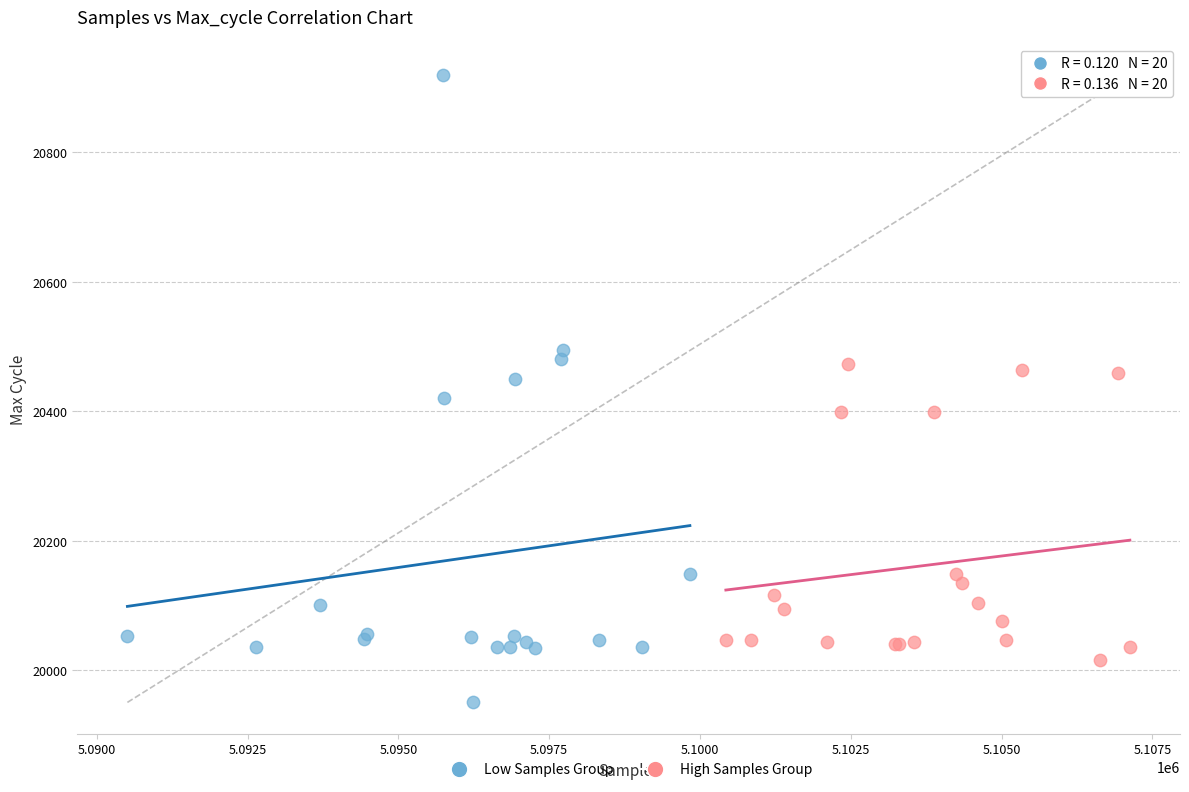

Which series contains the highest Y value?

Low Samples Group